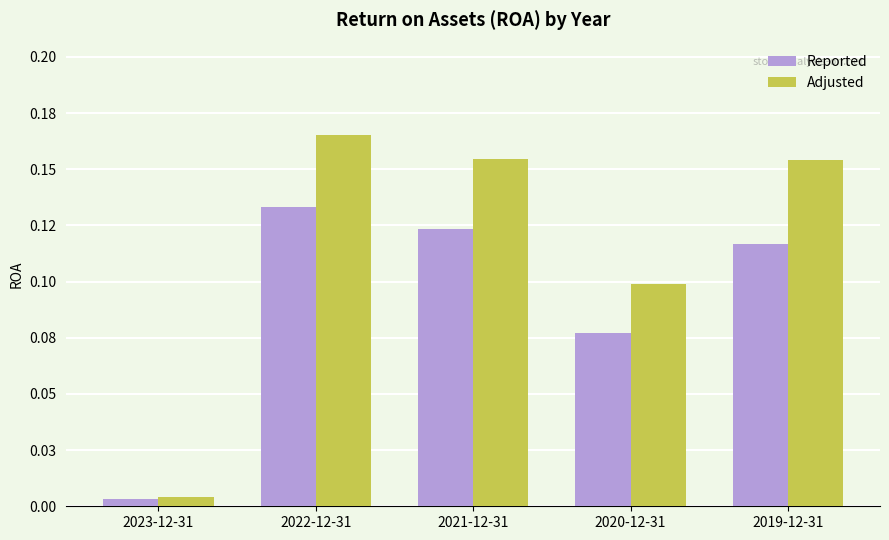

Which series changed the most between 2021-12-31 and 2019-12-31?

Reported